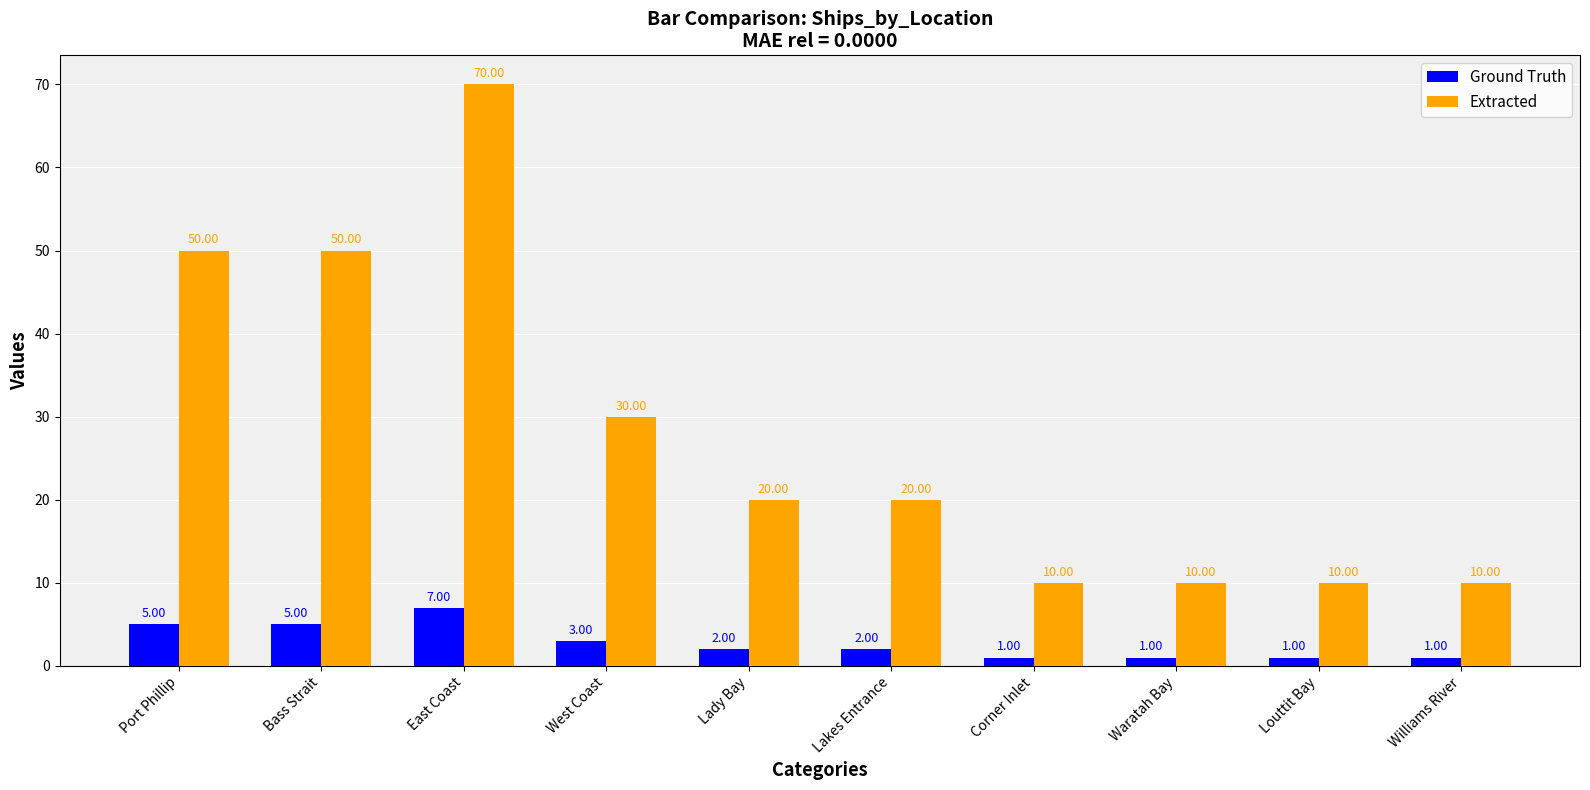

True or false: Extracted has a value of 50 at Bass Strait.

True